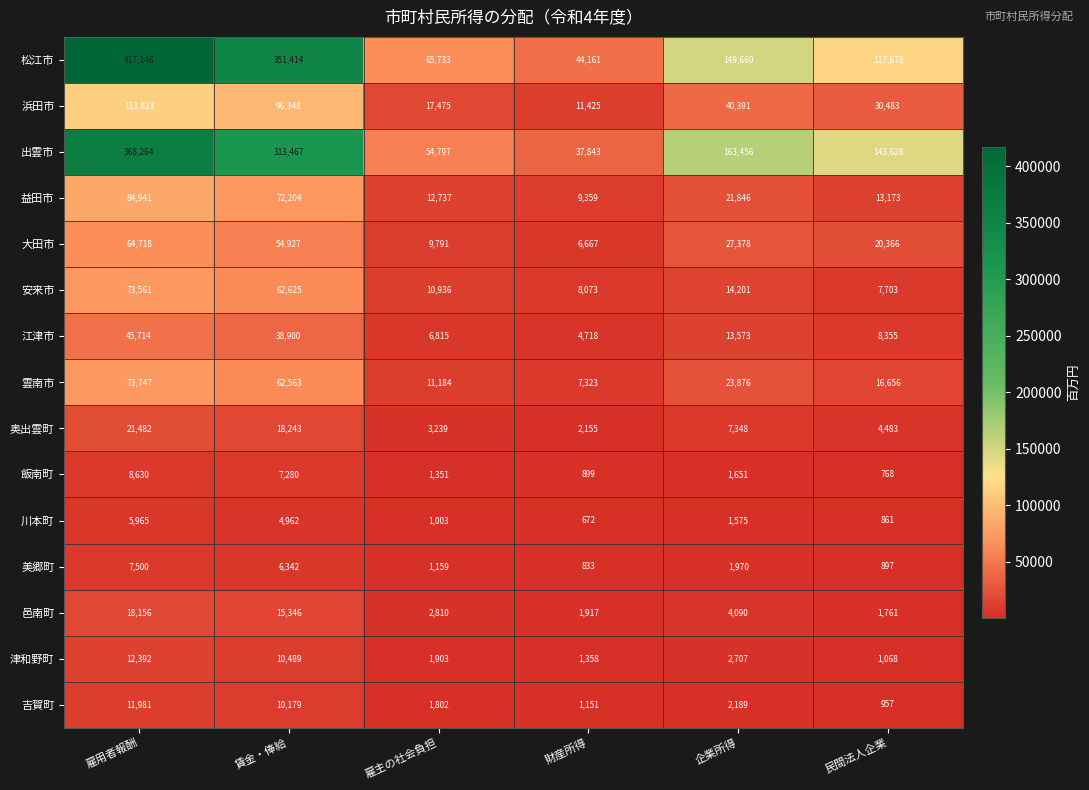

How many data points does each series have?

6